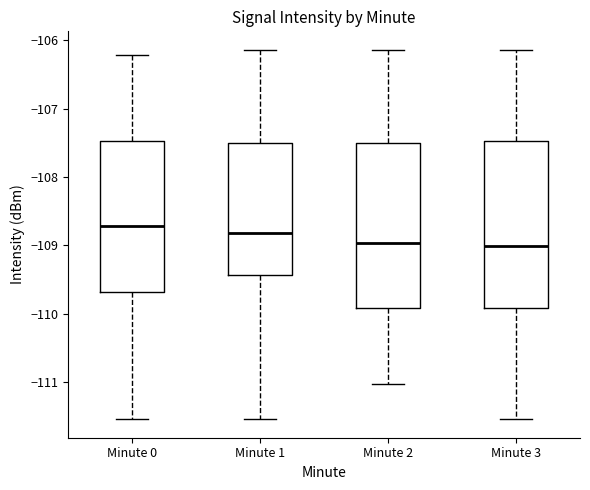

Reading left to right, read every box against the y-axis: the position of its median line, the range the box covers, and the ends of its whiskers. The values are not printed on the chart, so give them approximately, as read against the axis.

Minute 0: median -108.7, box -109.7 to -107.5, whiskers -111.5 to -106.2
Minute 1: median -108.8, box -109.4 to -107.5, whiskers -111.5 to -106.1
Minute 2: median -109.0, box -109.9 to -107.5, whiskers -111.0 to -106.1
Minute 3: median -109.0, box -109.9 to -107.5, whiskers -111.5 to -106.1